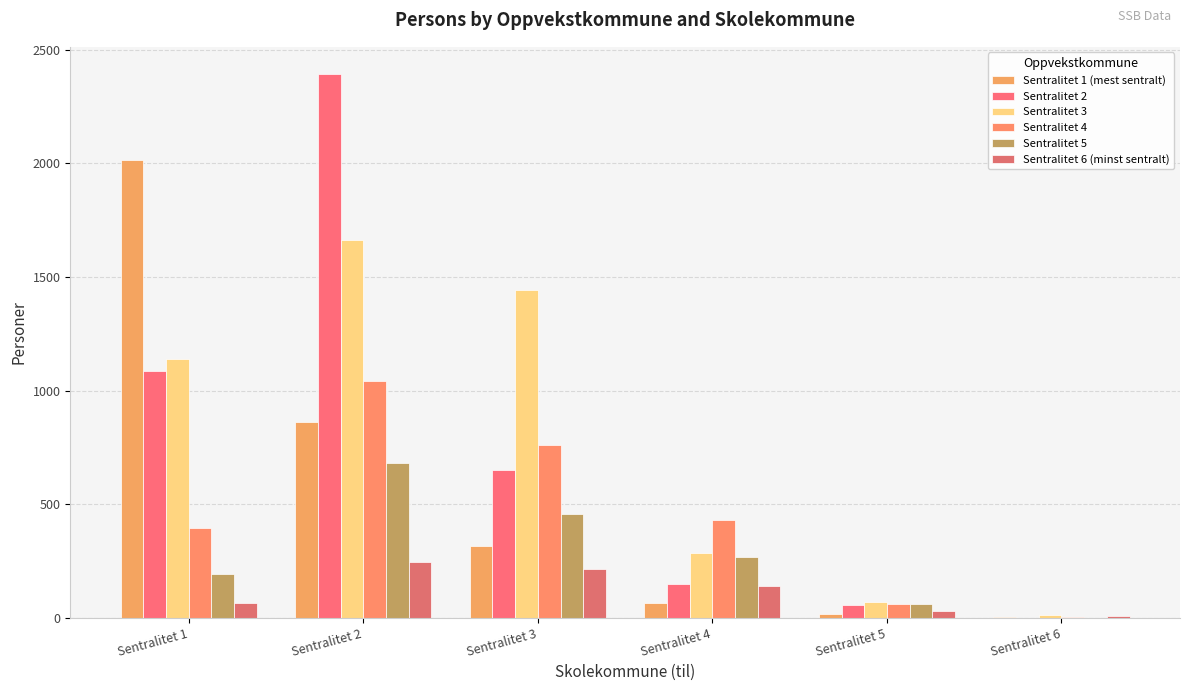

How many data points does each series have?

6